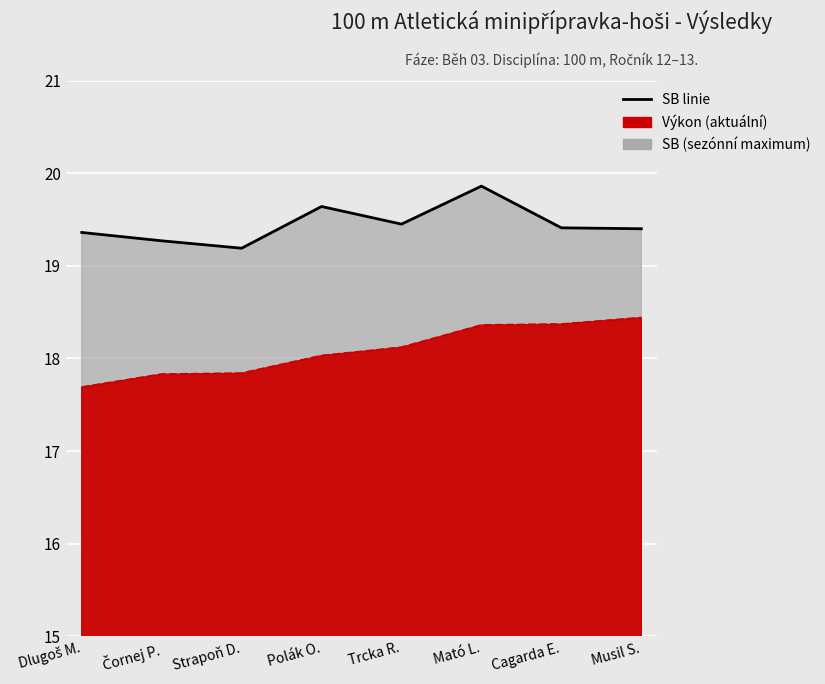

The value of Výkon linie at Trcka R. is 18.1. True or false?

True